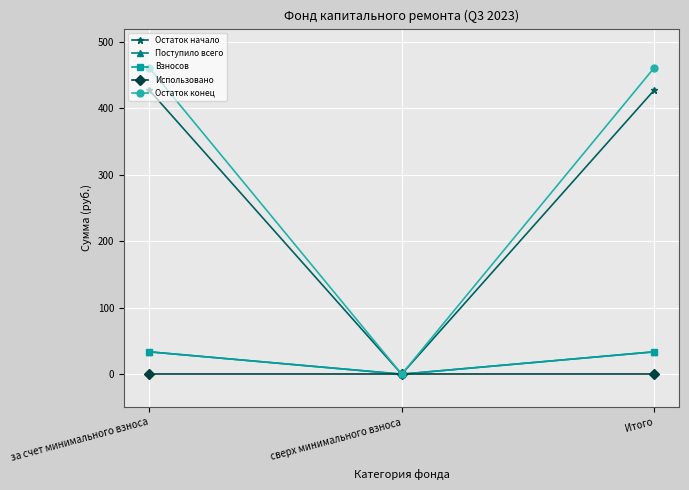

The Поступило всего series shows 33.6 at за счет минимального взноса. True or false?

True